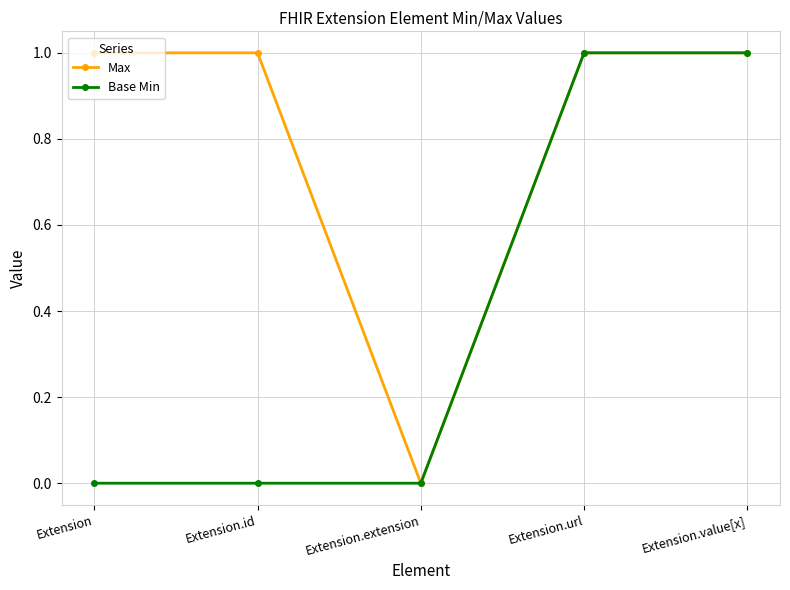

Rank the series by their average value, from lowest to highest.

Base Min, Max